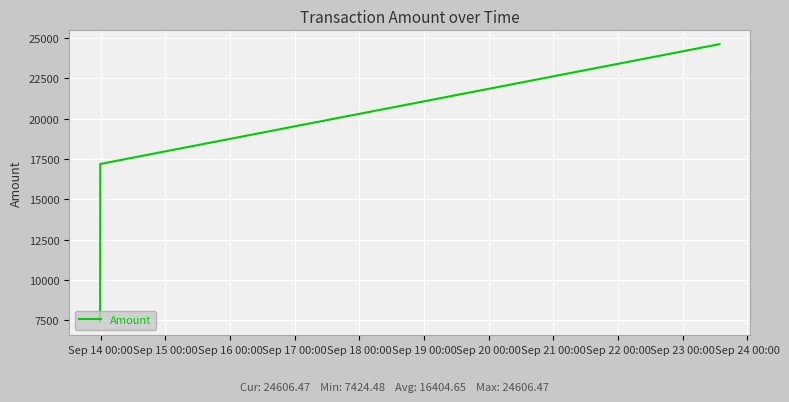

What is the greatest value displayed?

24606.5